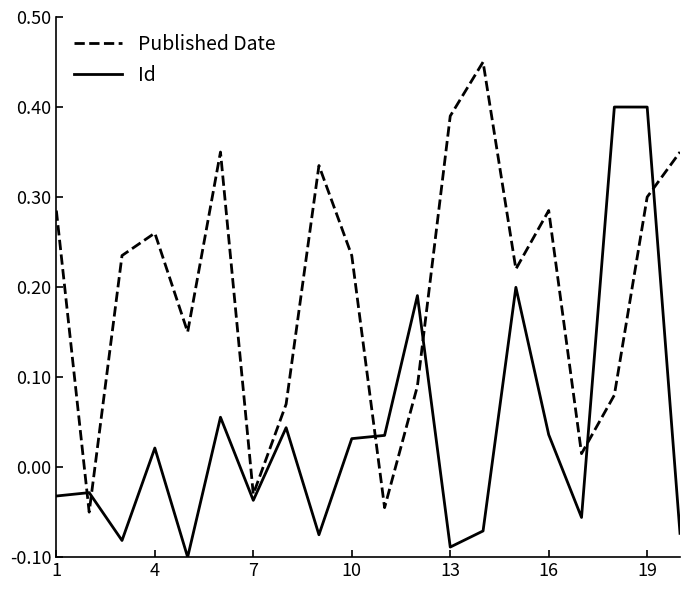

Rank the series by their maximum value, from lowest to highest.

Id, Published Date